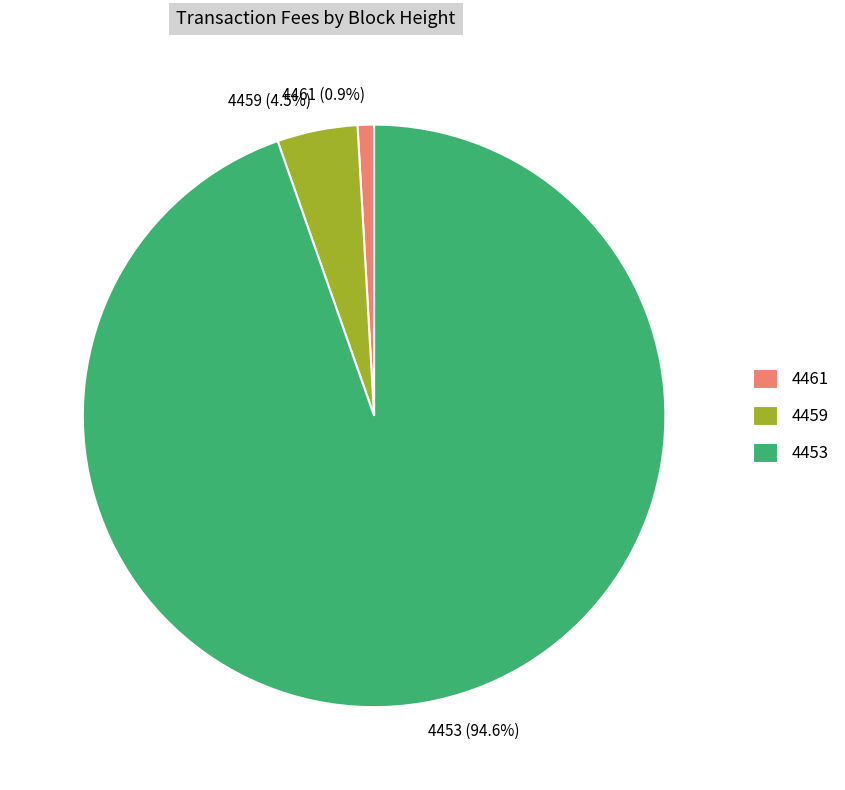

What is the majority slice?

4453